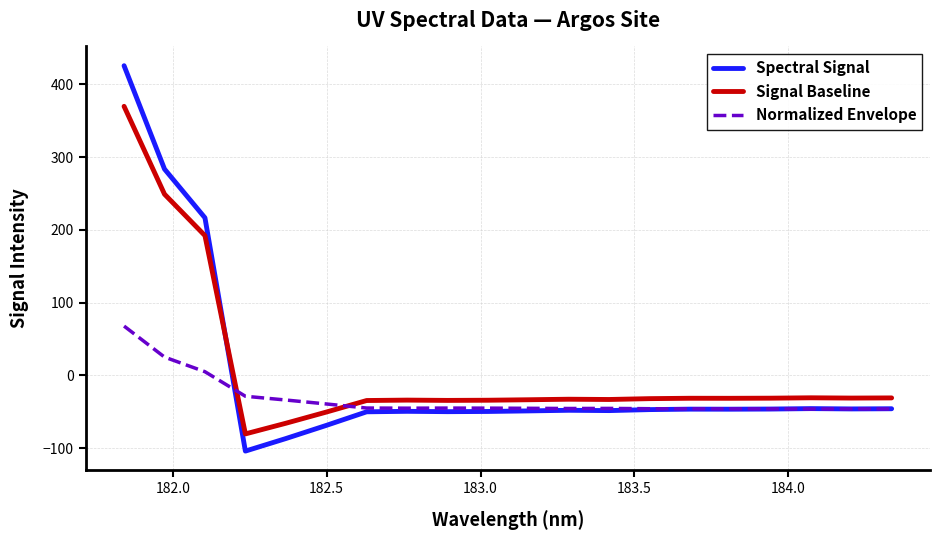

What is the sum of all Normalized Envelope values?

-643.5